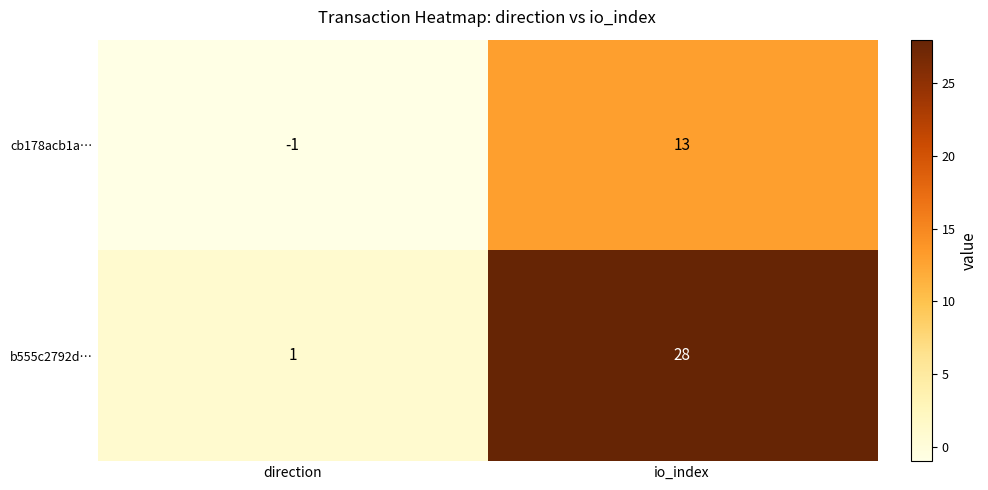

At which label does cb178acb1a… reach its peak?

io_index